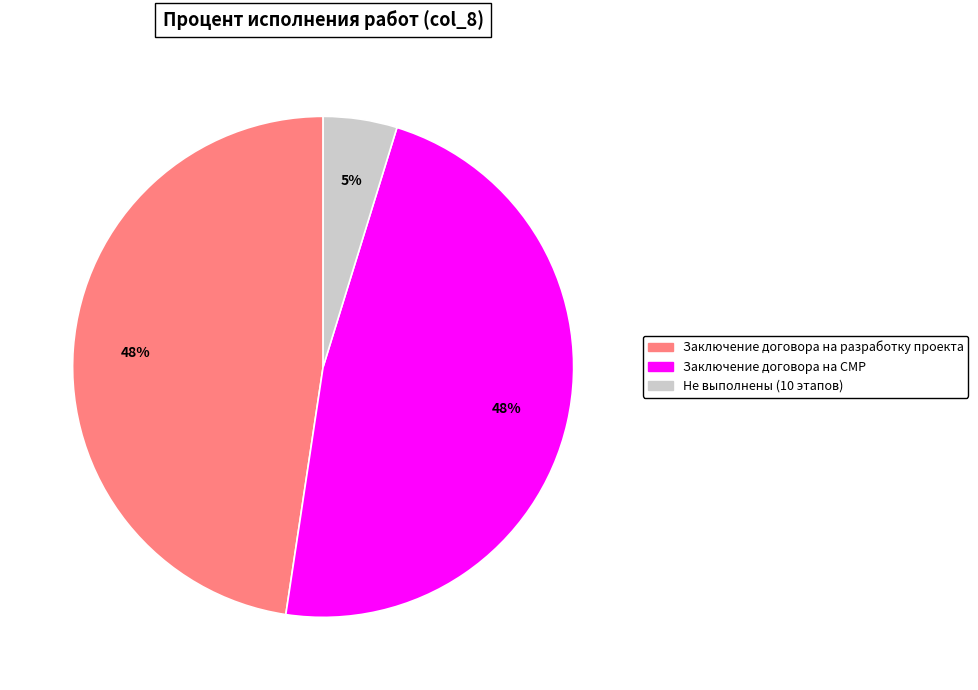

Which slice is the smallest?

Не выполнены (10 этапов)